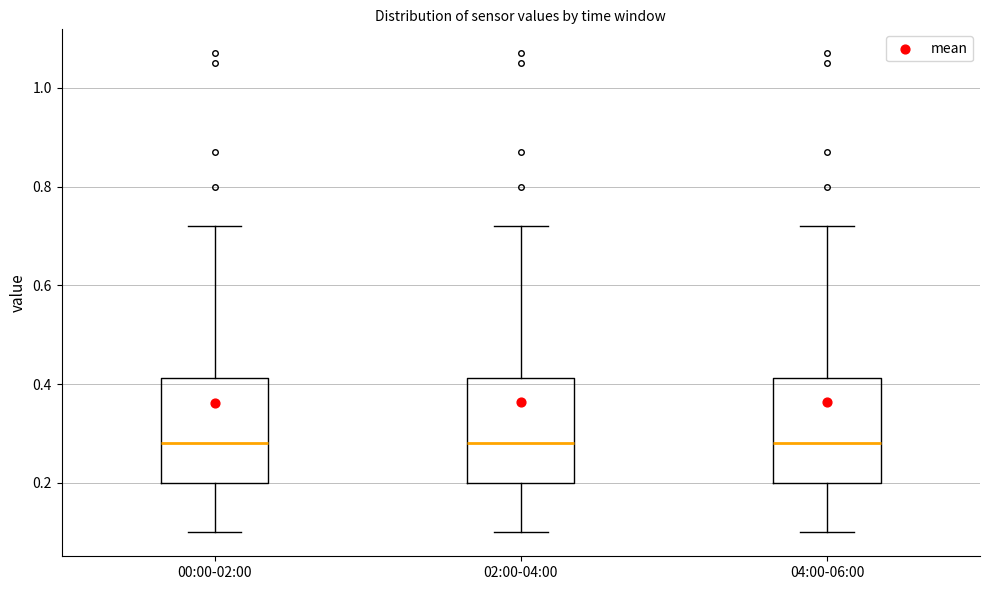

Reading left to right, read every box against the y-axis: the position of its median line, the range the box covers, and the ends of its whiskers. The values are not printed on the chart, so give them approximately, as read against the axis.

00:00-02:00: median 0.28, box 0.20 to 0.42, whiskers 0.10 to 0.72
02:00-04:00: median 0.28, box 0.20 to 0.42, whiskers 0.10 to 0.72
04:00-06:00: median 0.28, box 0.20 to 0.42, whiskers 0.10 to 0.72